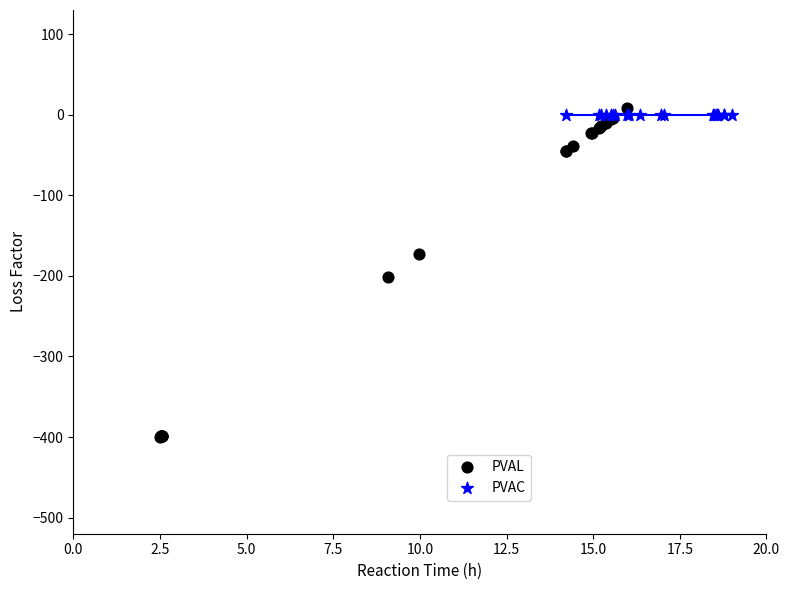

What are all the series names shown in the legend?

PVAL, PVAC